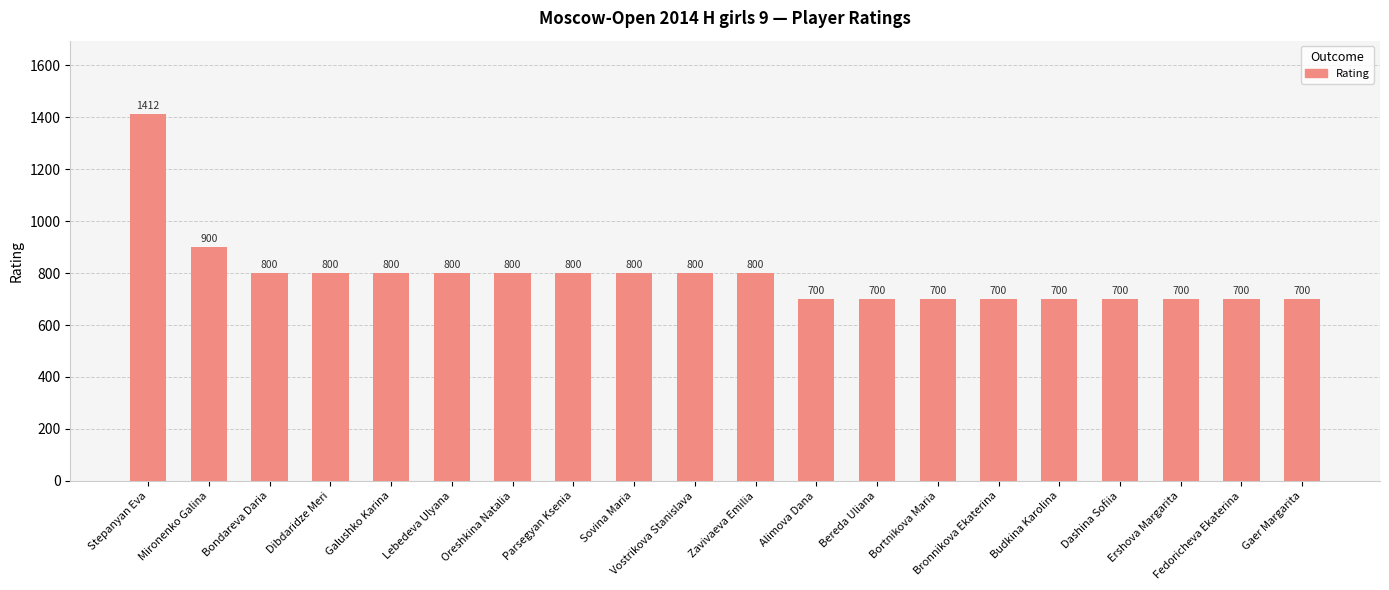

How many series are shown in this chart?

1